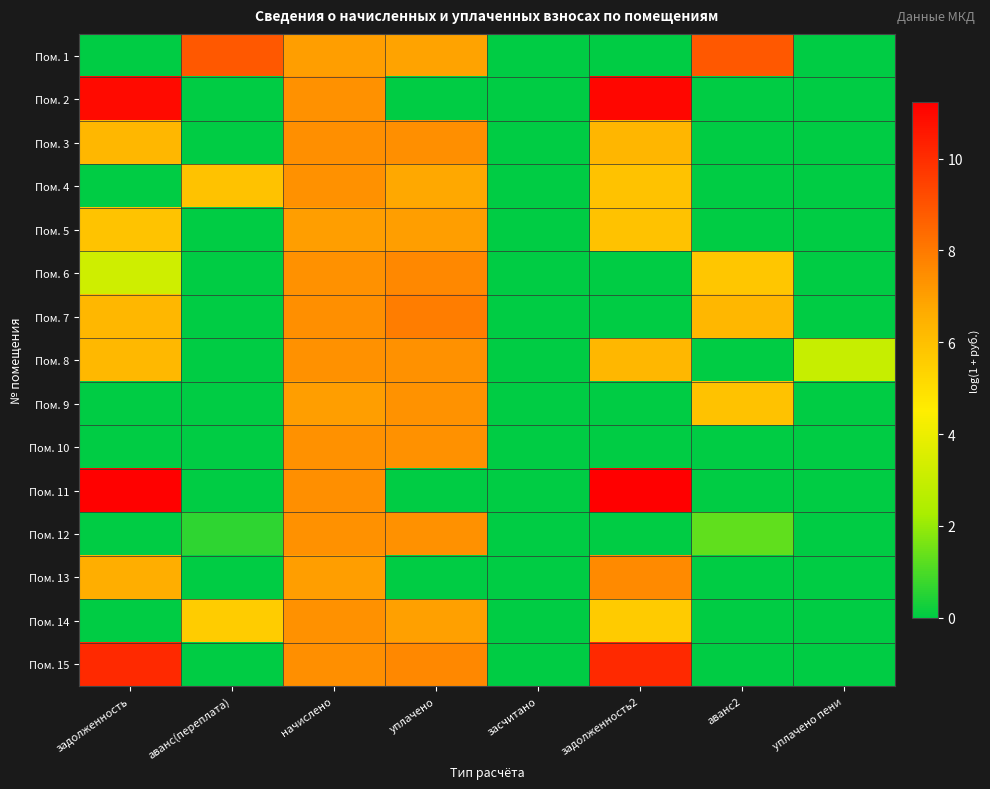

At how many categories does at least one series exceed 11?

2